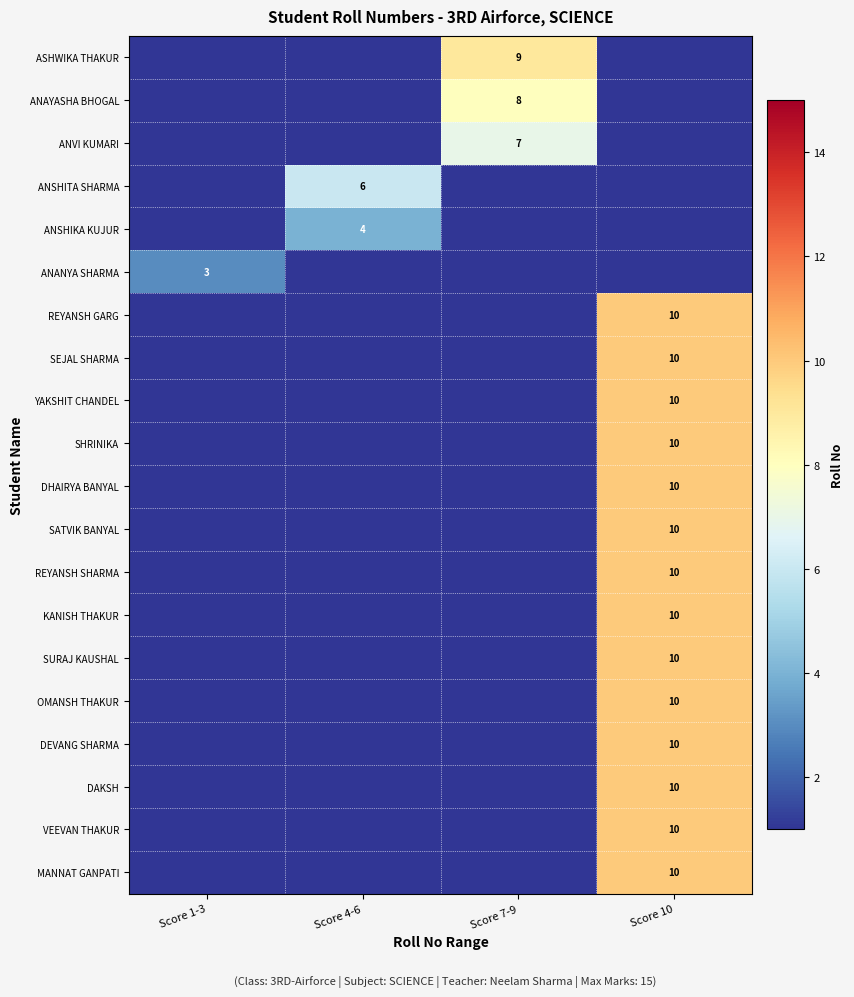

The value of SATVIK BANYAL at Score 10 is 10. True or false?

True